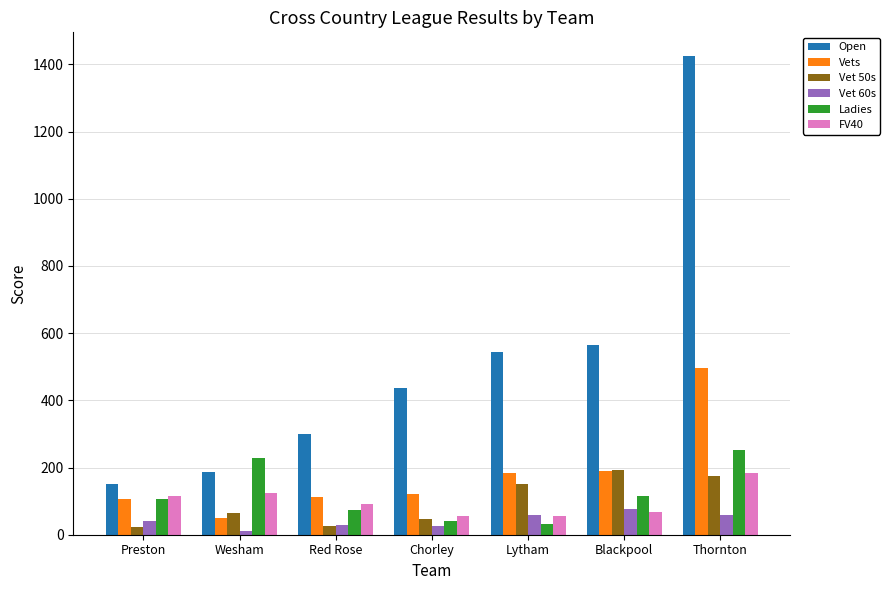

What is the average value of the FV40 series?

99.2